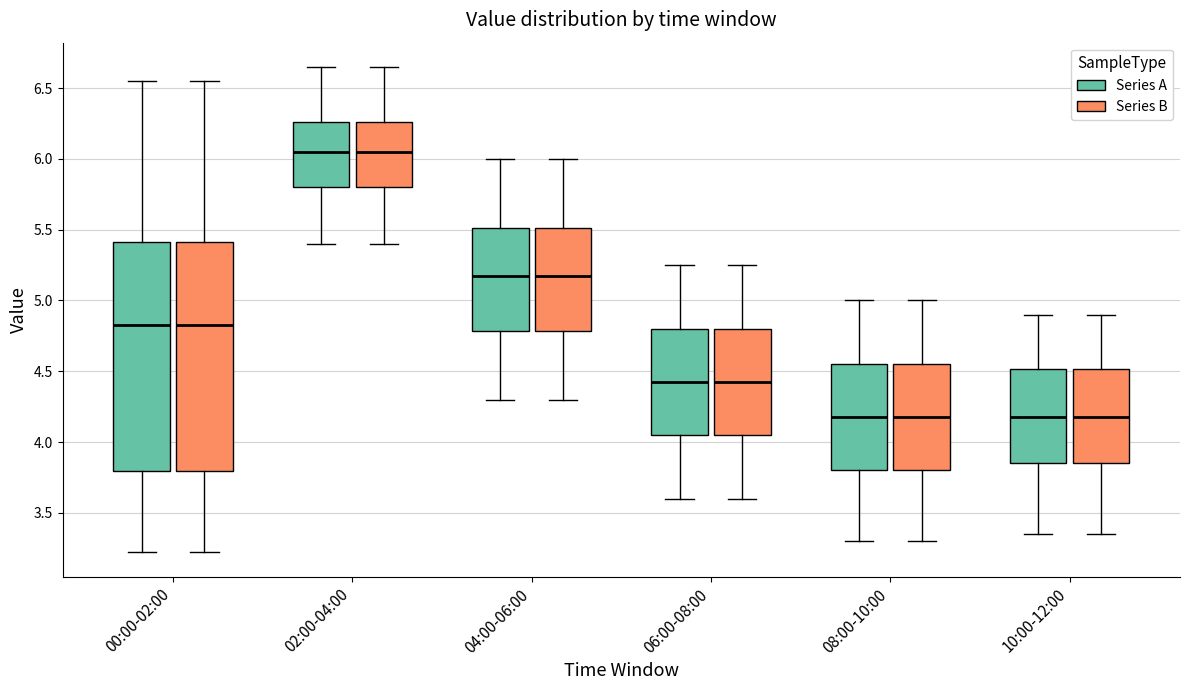

Reading left to right, transcribe this box plot: for each box, give where its median line is, the range the box spans, and where its two whiskers end, as read against the y-axis. The values are not printed on the chart, so give them approximately, as read against the axis.

00:00-02:00 (Series A): median 4.85, box 3.80 to 5.40, whiskers 3.20 to 6.55
00:00-02:00 (Series B): median 4.85, box 3.80 to 5.40, whiskers 3.20 to 6.55
02:00-04:00 (Series A): median 6.05, box 5.80 to 6.25, whiskers 5.40 to 6.65
02:00-04:00 (Series B): median 6.05, box 5.80 to 6.25, whiskers 5.40 to 6.65
04:00-06:00 (Series A): median 5.20, box 4.80 to 5.50, whiskers 4.30 to 6.00
04:00-06:00 (Series B): median 5.20, box 4.80 to 5.50, whiskers 4.30 to 6.00
06:00-08:00 (Series A): median 4.45, box 4.05 to 4.80, whiskers 3.60 to 5.25
06:00-08:00 (Series B): median 4.45, box 4.05 to 4.80, whiskers 3.60 to 5.25
08:00-10:00 (Series A): median 4.20, box 3.80 to 4.55, whiskers 3.30 to 5.00
08:00-10:00 (Series B): median 4.20, box 3.80 to 4.55, whiskers 3.30 to 5.00
10:00-12:00 (Series A): median 4.20, box 3.85 to 4.50, whiskers 3.35 to 4.90
10:00-12:00 (Series B): median 4.20, box 3.85 to 4.50, whiskers 3.35 to 4.90